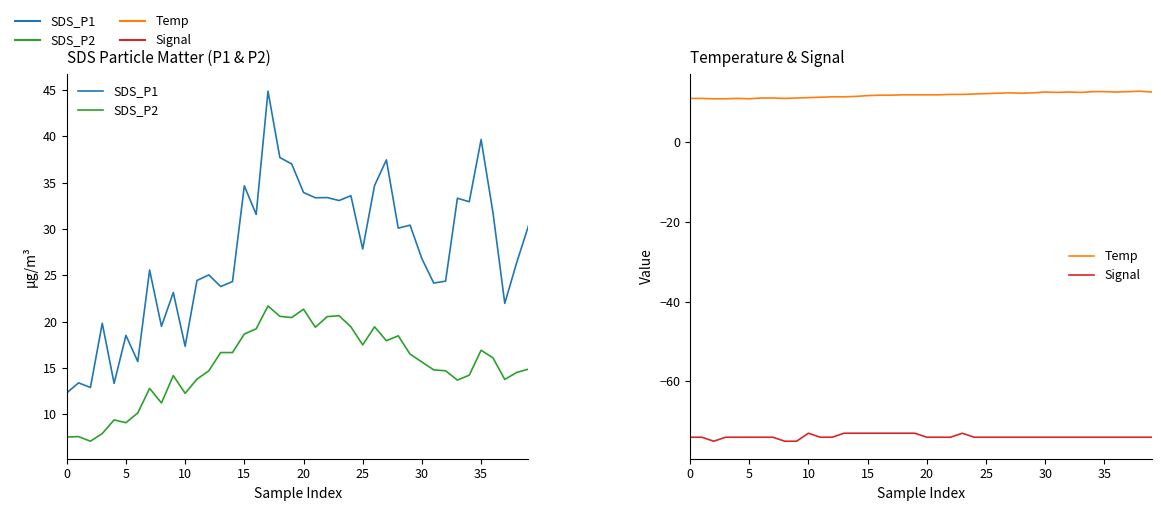

What is the maximum value shown in the chart?

44.9